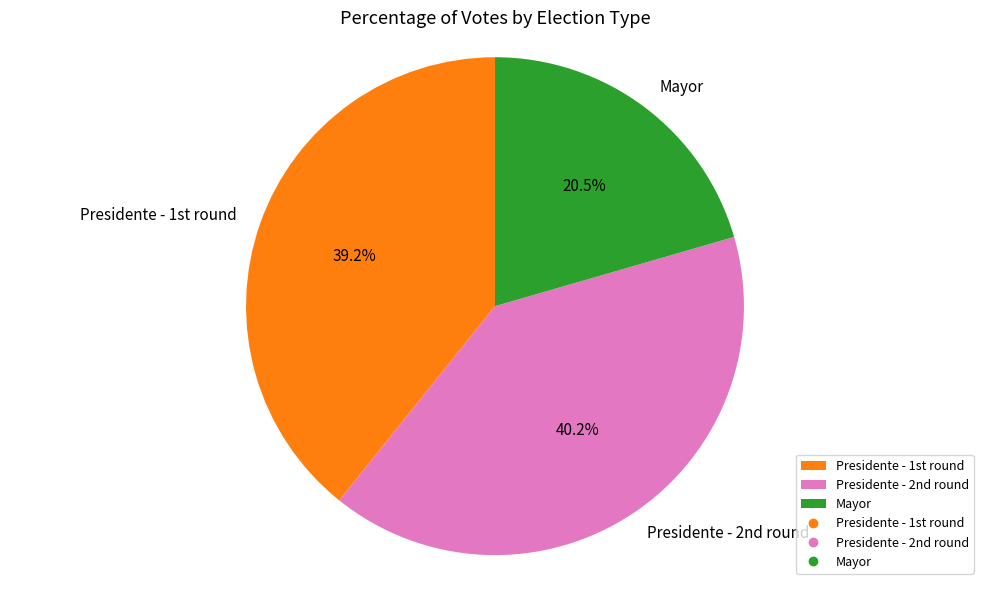

How many slices are in this pie chart?

3